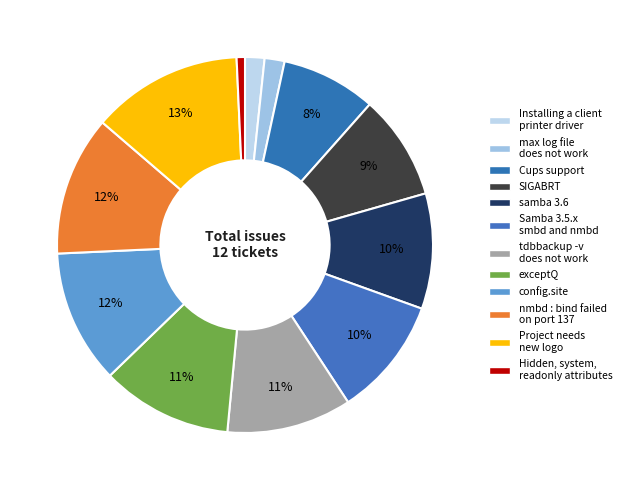

How many segments does this pie chart have?

12